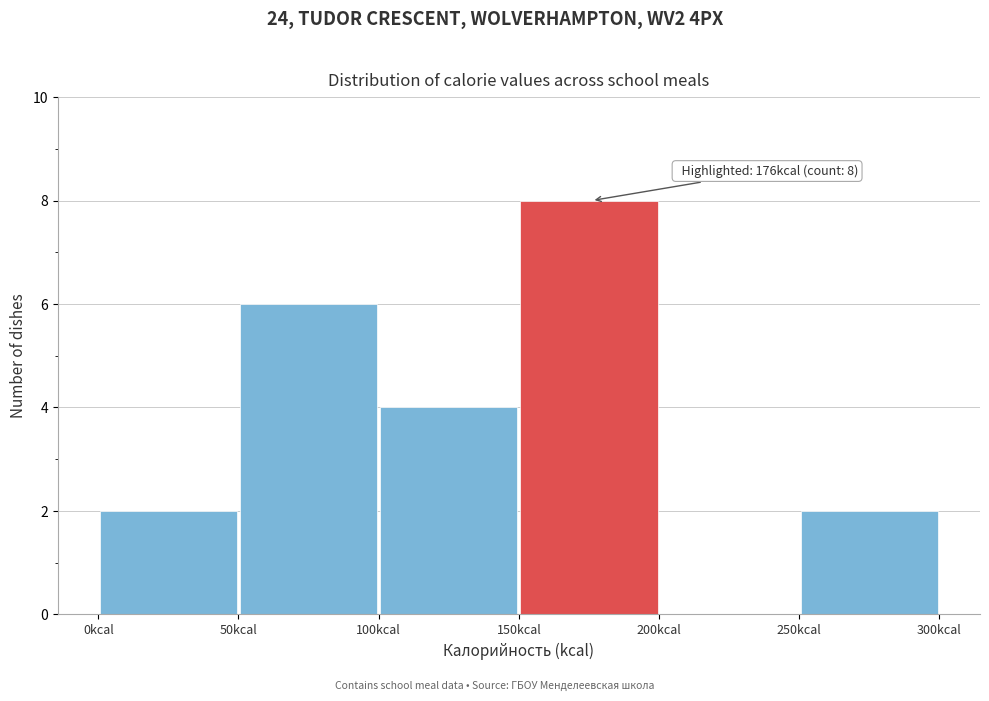

Over which range of the x-axis is the bar tallest?

150 to 200